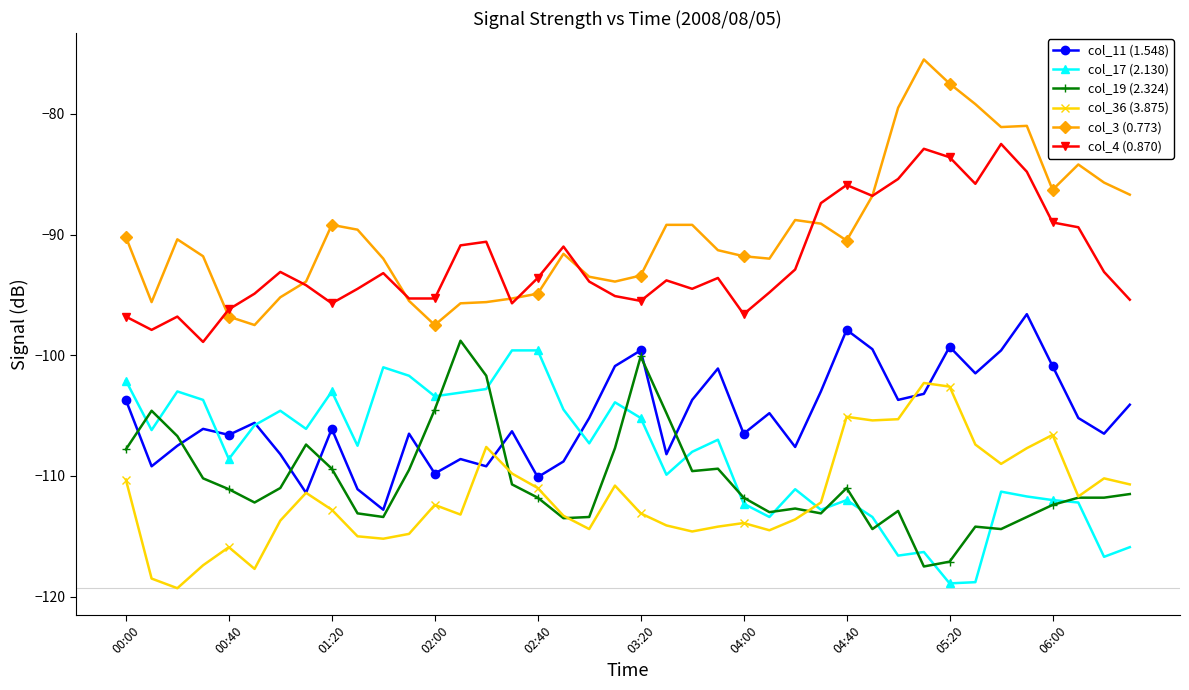

What is the difference between the maximum and second lowest values in the col_3 (0.773) series?

22.0